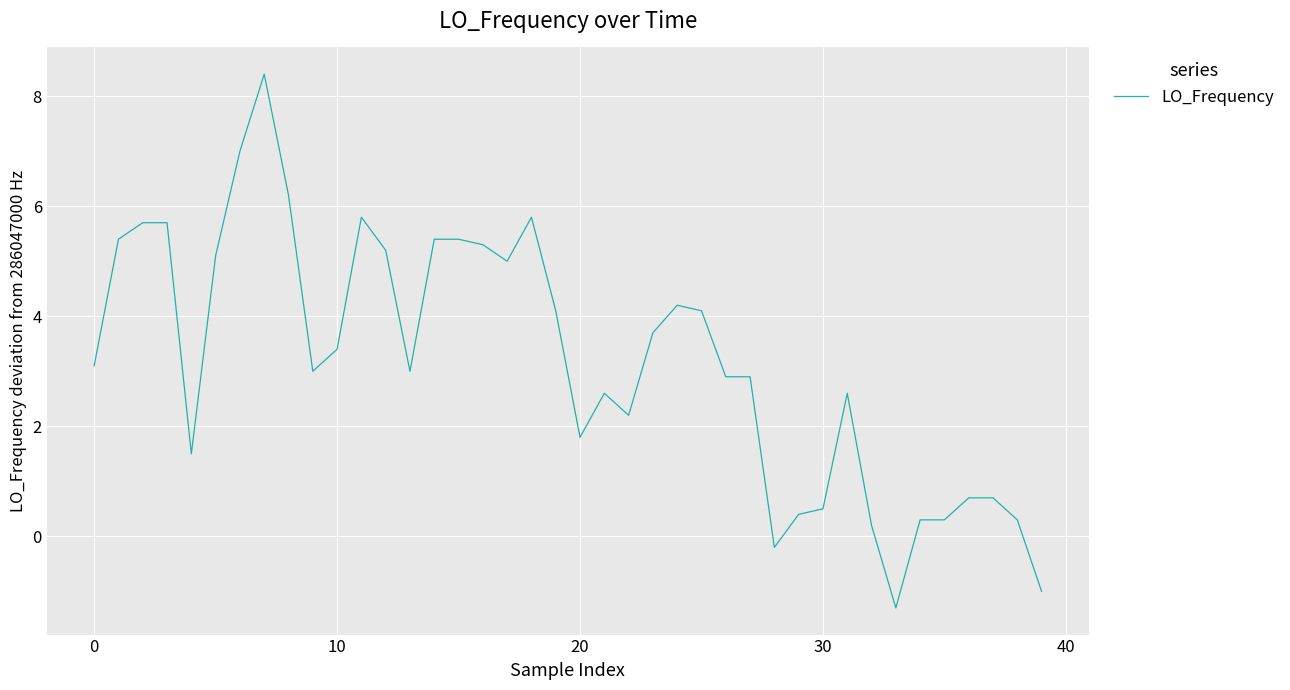

What is the difference between the maximum and minimum values?

9.7